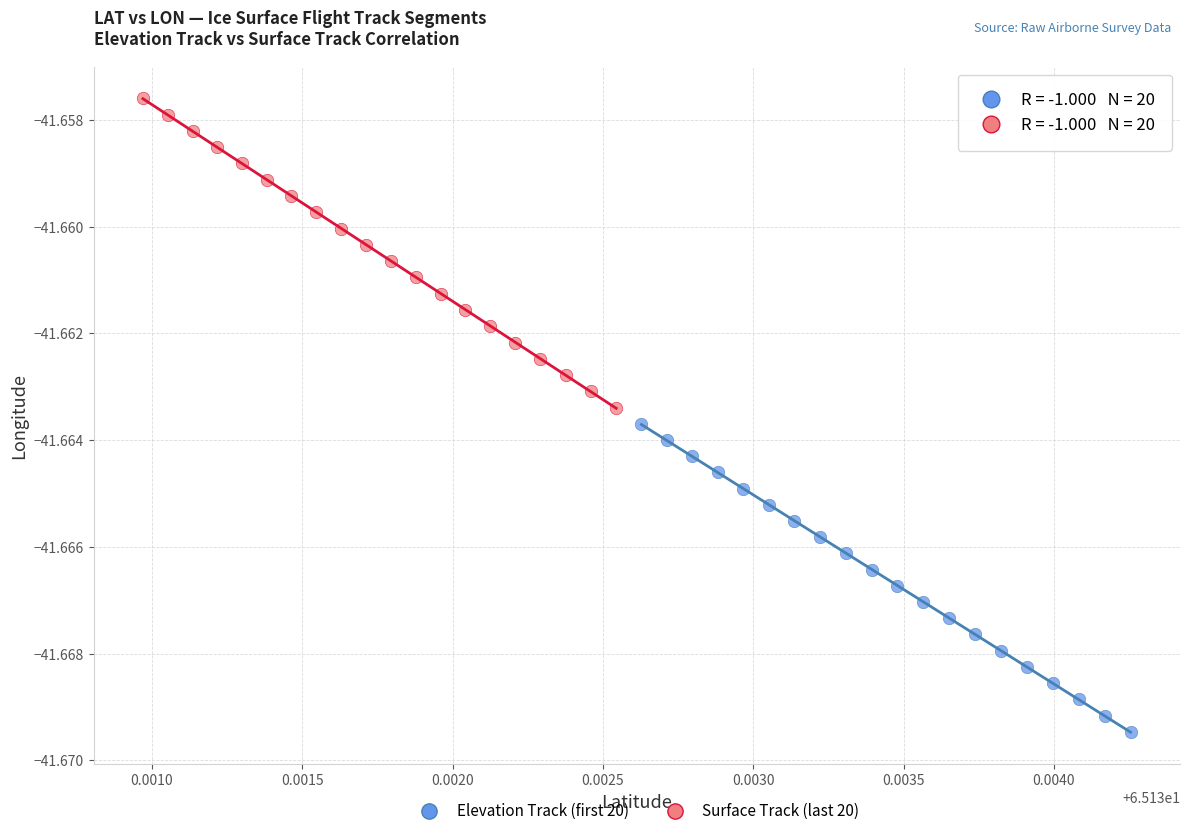

Which series contains the lowest Y value?

Elevation Track (first 20)